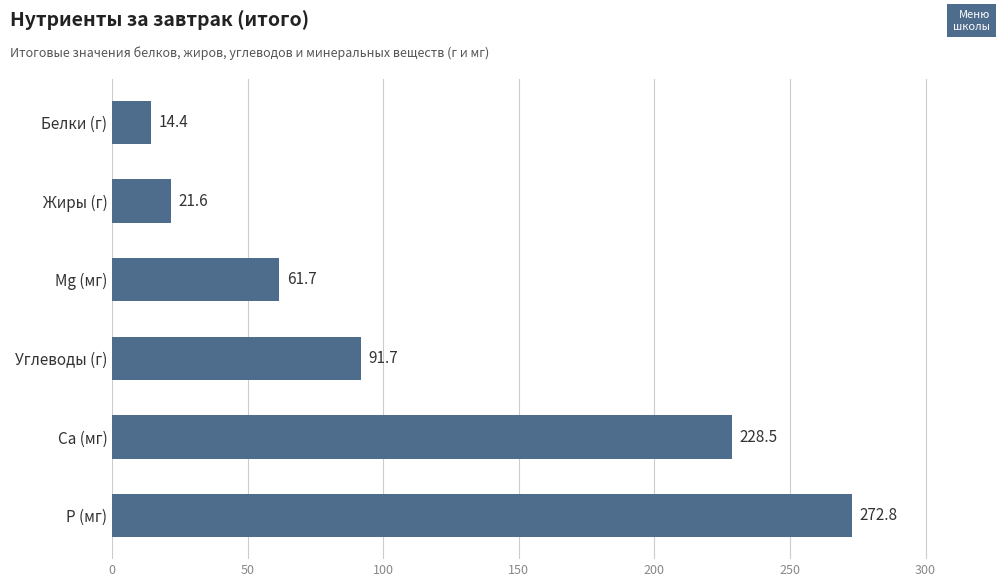

Does the chart contain any negative values?

No